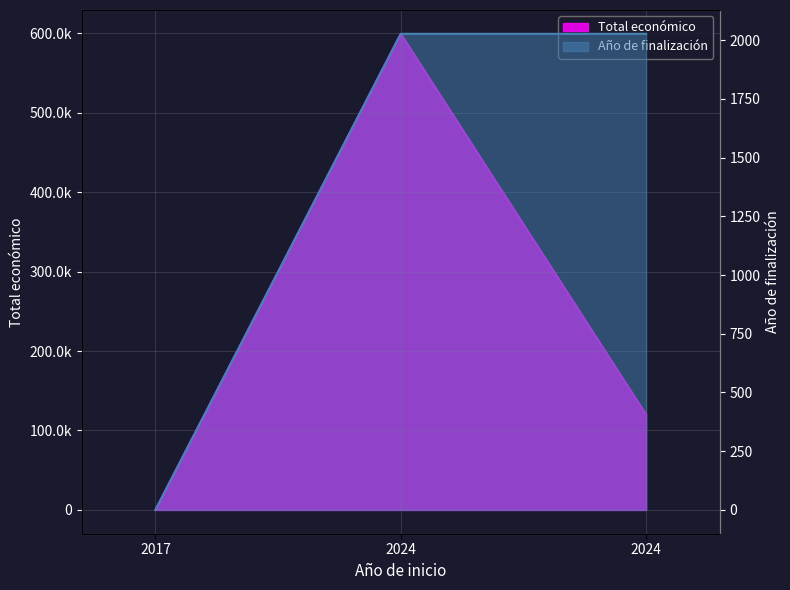

Between 2024 and 2017, which is larger?

2024